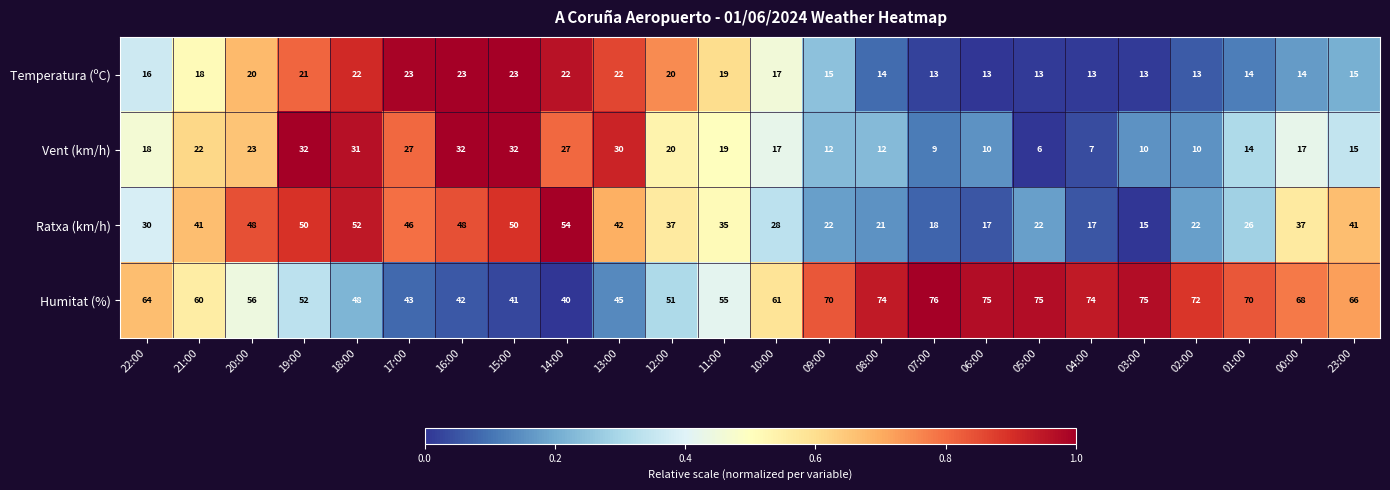

Rank the series at 17:00 from highest to lowest value.

Ratxa (km/h), Humitat (%), Vent (km/h), Temperatura (ºC)